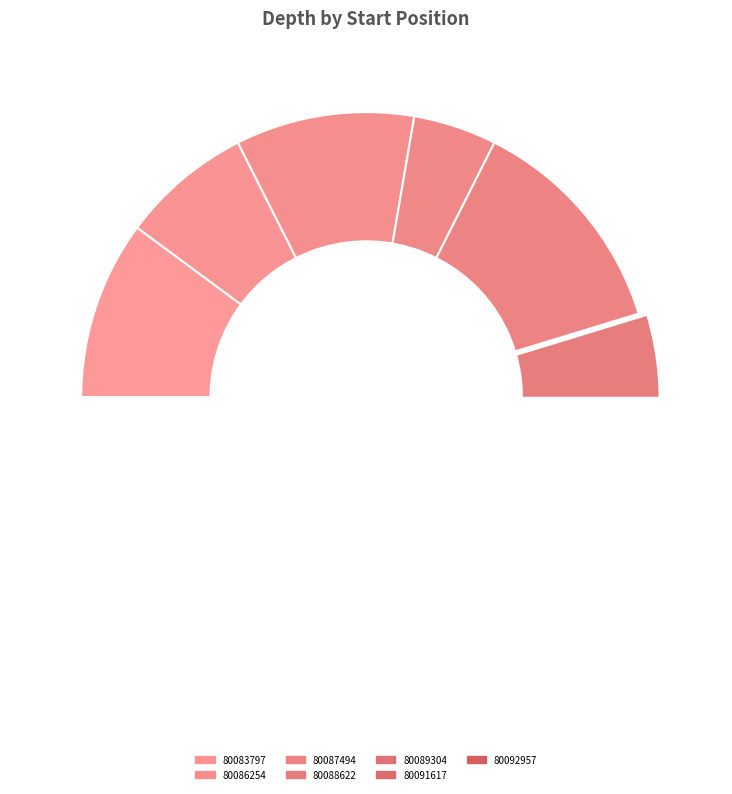

Is there a majority slice in this chart?

No